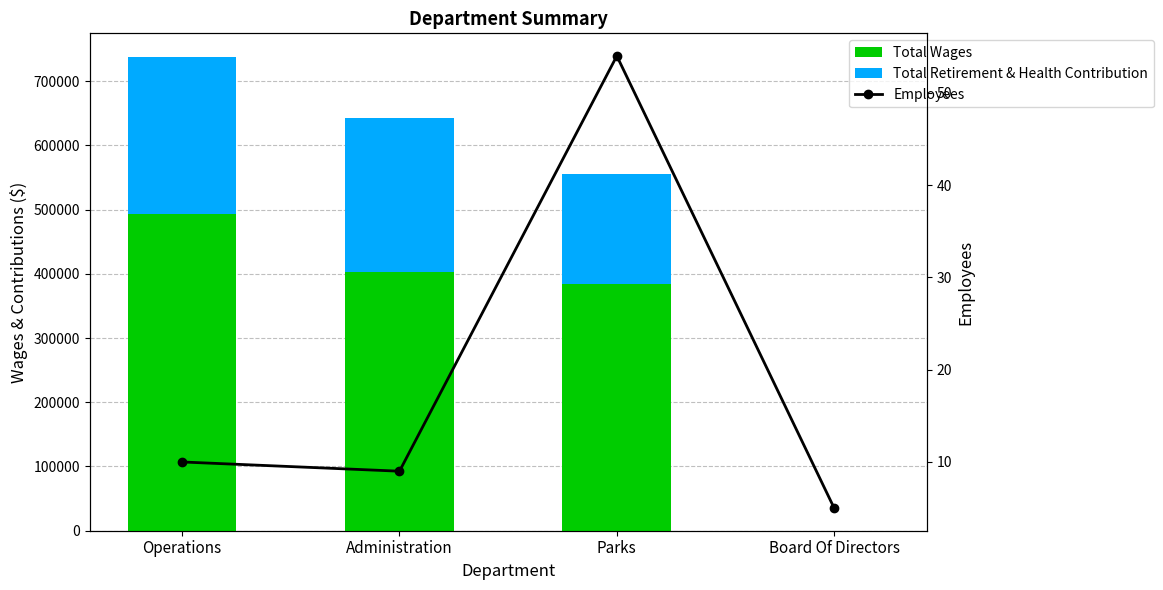

List the labels in order of Total Wages value, largest first.

Operations, Administration, Parks, Board Of Directors